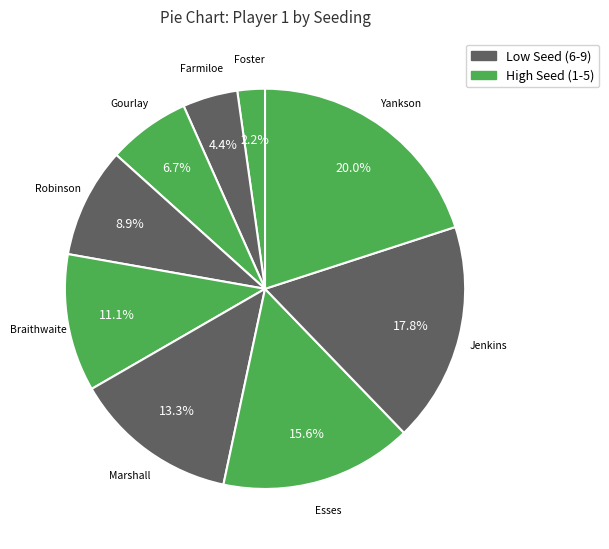

Count the number of slices in the pie.

9